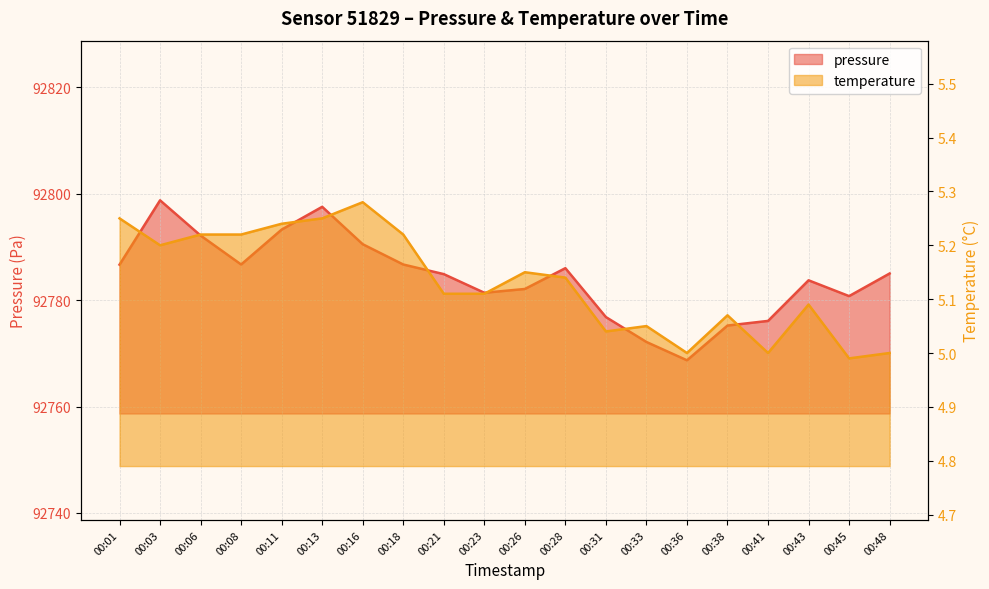

How many categories are shown in the chart?

20